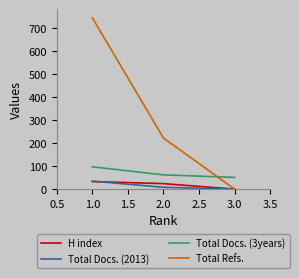

Which series has the largest total across all categories?

Total Refs.